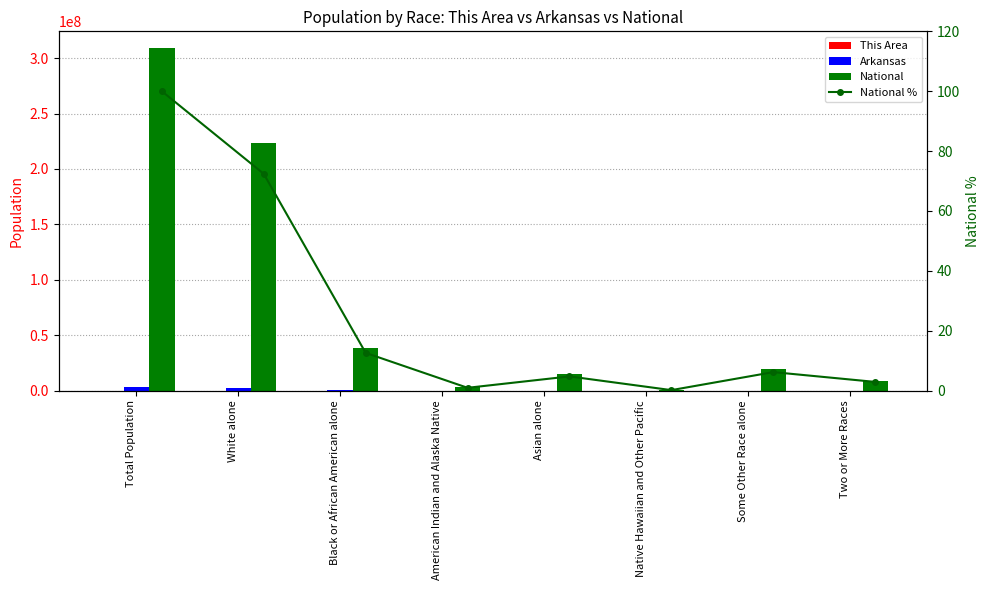

What is the difference between the Arkansas values at Asian alone and American Indian and Alaska Native?

13854.0